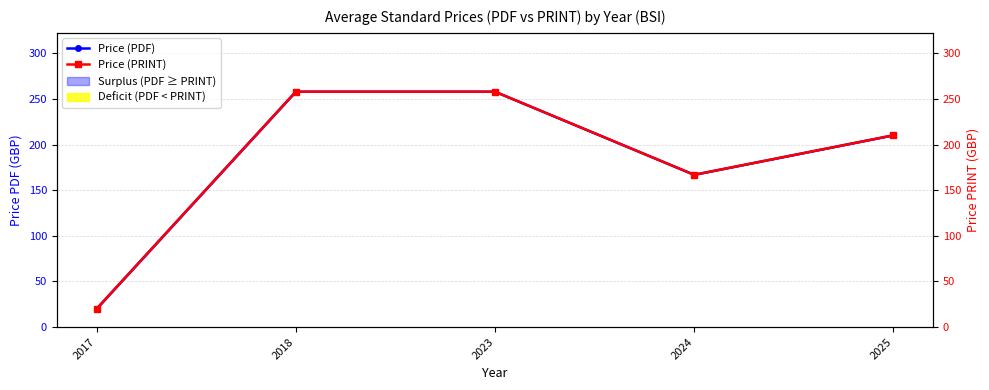

Reading right to left, extract all data points from this chart.

Price (PDF): 2025=210.2	2024=166.9	2023=258.0	2018=258.0	2017=20.0
Price (PRINT): 2025=210.2	2024=166.9	2023=258.0	2018=258.0	2017=20.0